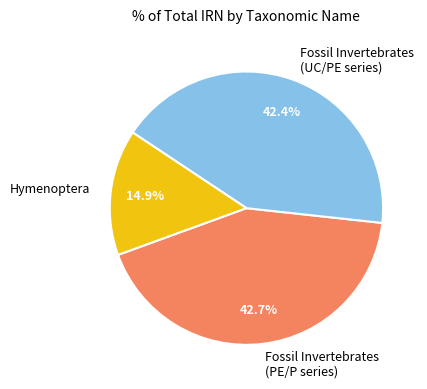

Is it true that Hymenoptera is 15% of the pie?

True